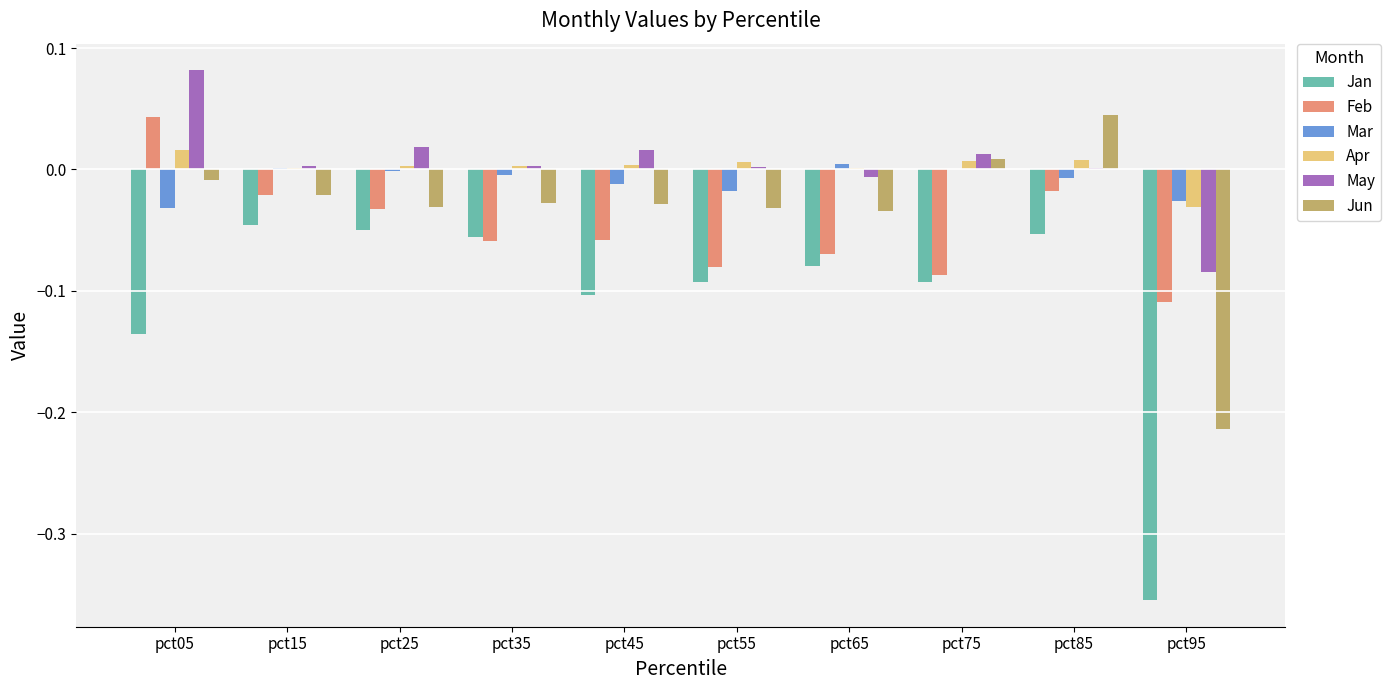

Does the chart contain stacked bars?

No